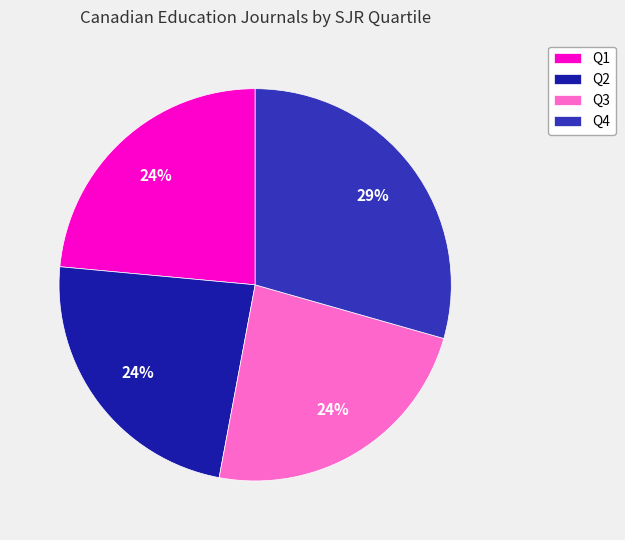

Is Q2 the majority of the pie?

No